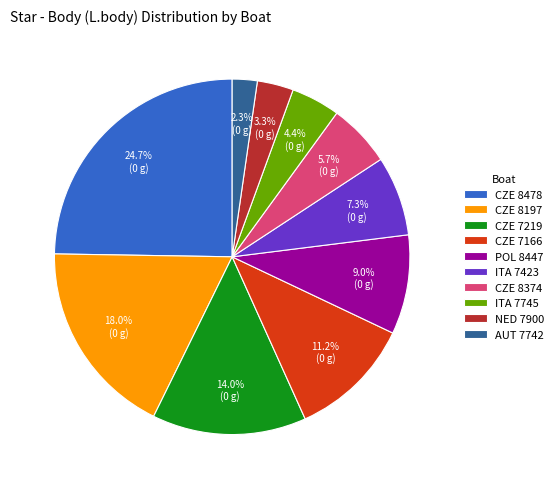

Rank the categories by value from lowest to highest.

AUT 7742, NED 7900, ITA 7745, CZE 8374, ITA 7423, POL 8447, CZE 7166, CZE 7219, CZE 8197, CZE 8478